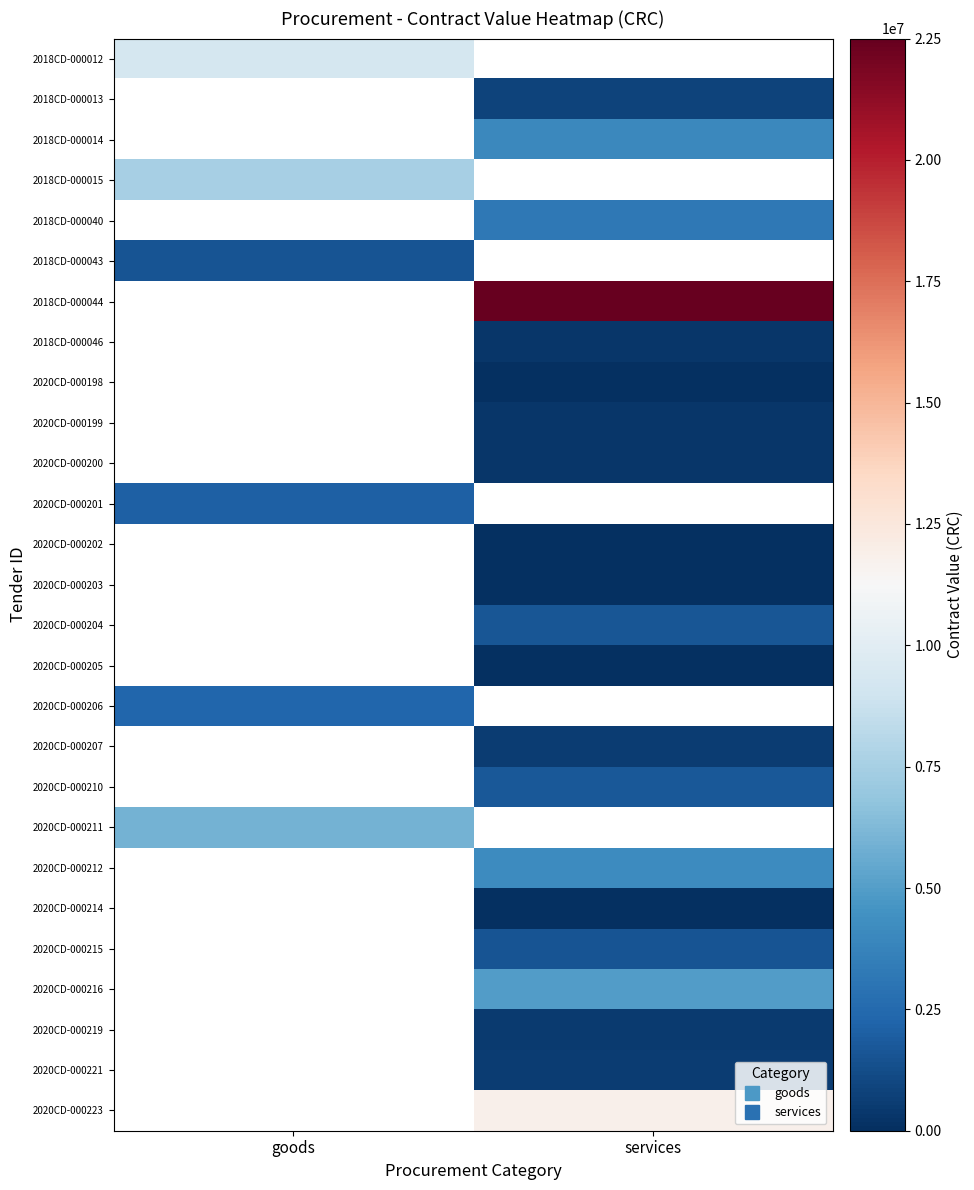

At which label does 2020CD-000206 reach its peak?

goods